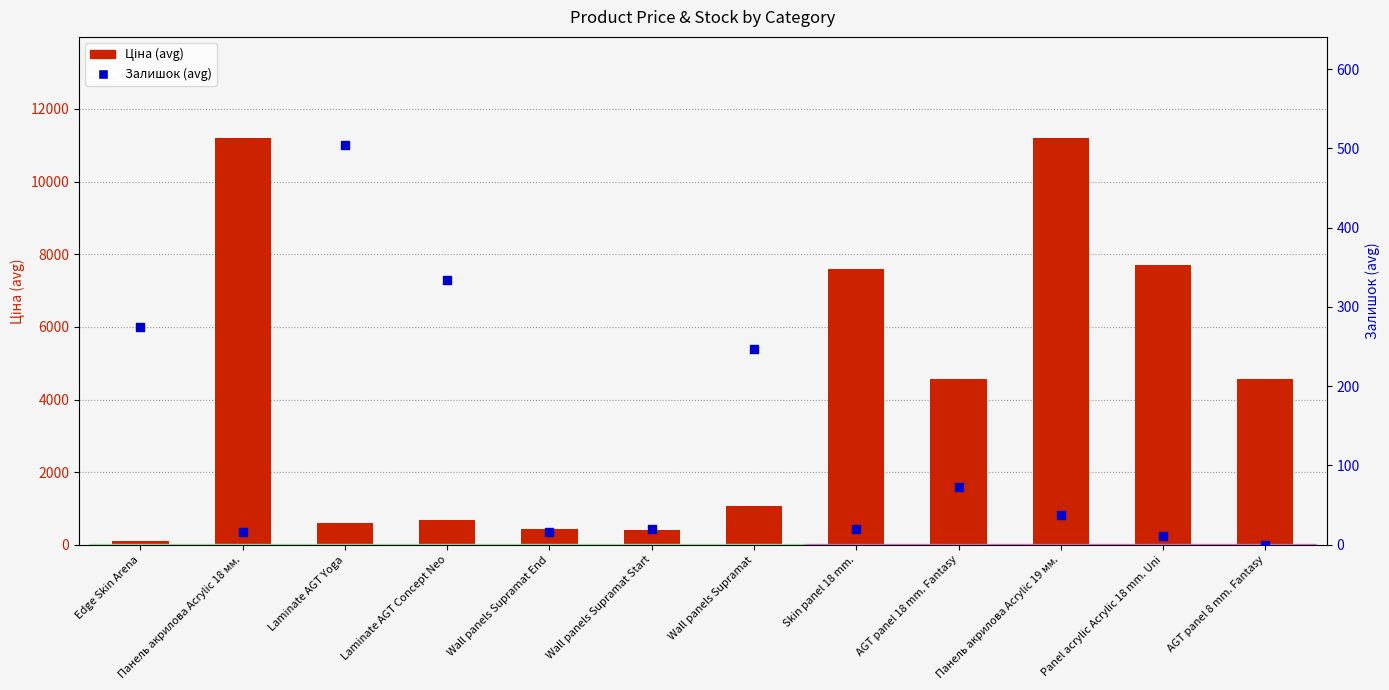

What are all the series names shown in the legend?

Ціна (avg), Залишок (avg)